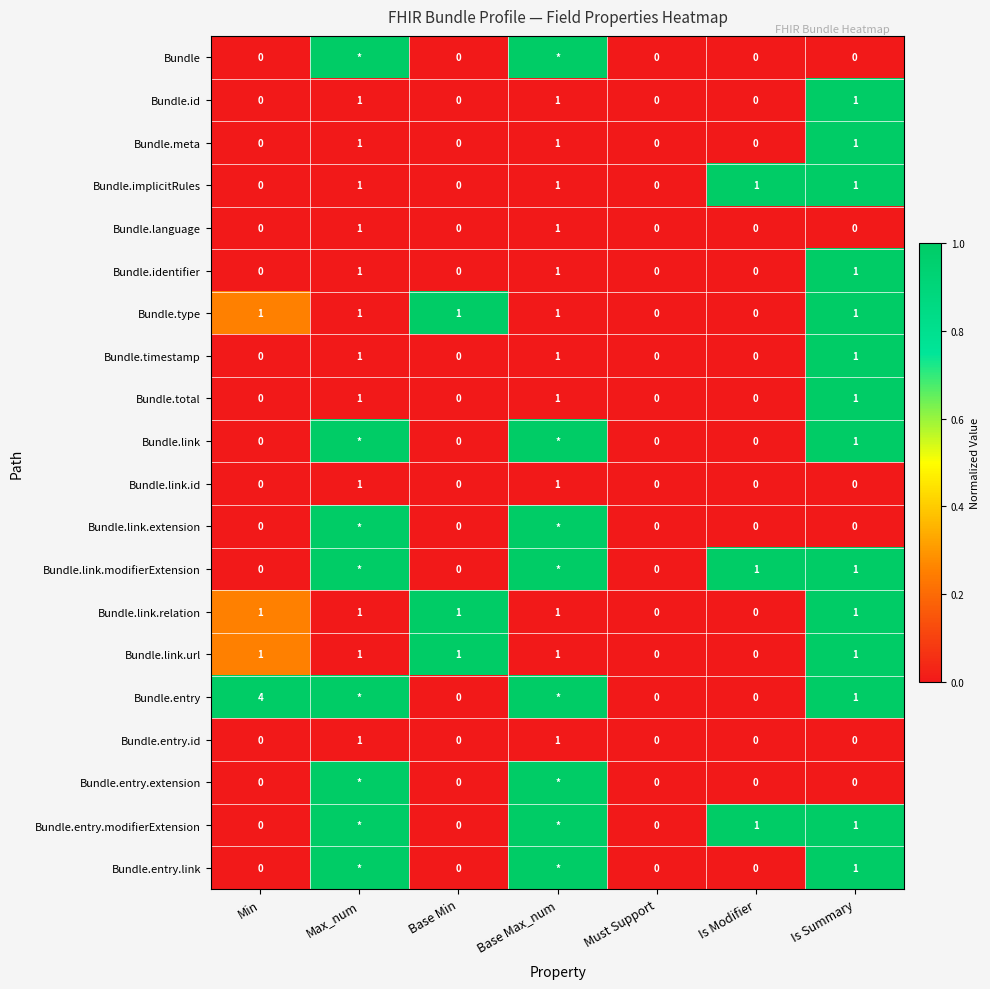

The value of Bundle.type at Max_num is 2. True or false?

False